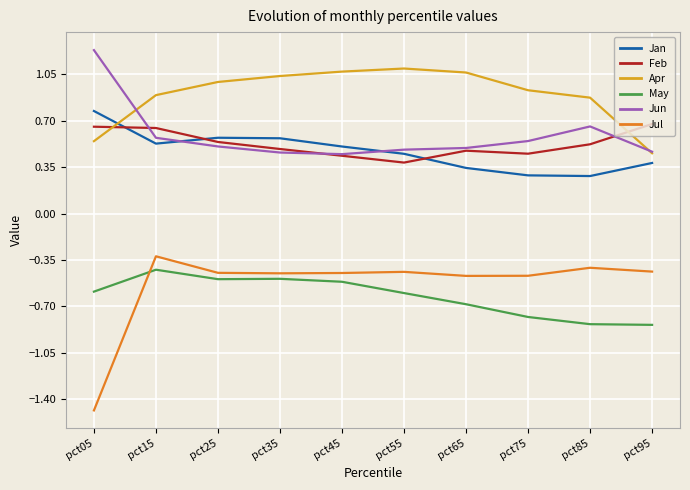

True or false: Apr and Jul intersect in this chart.

False